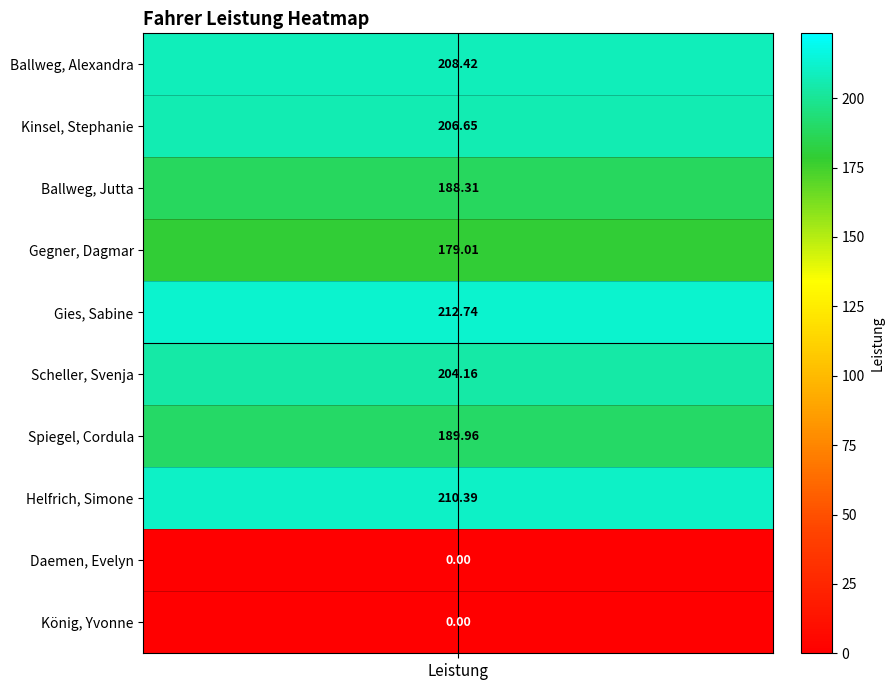

Reading right to left, transcribe all the data shown in this chart.

König, Yvonne=0.0	Daemen, Evelyn=0.0	Helfrich, Simone=210.4	Spiegel, Cordula=190.0	Scheller, Svenja=204.2	Gies, Sabine=212.7	Gegner, Dagmar=179.0	Ballweg, Jutta=188.3	Kinsel, Stephanie=206.7	Ballweg, Alexandra=208.4